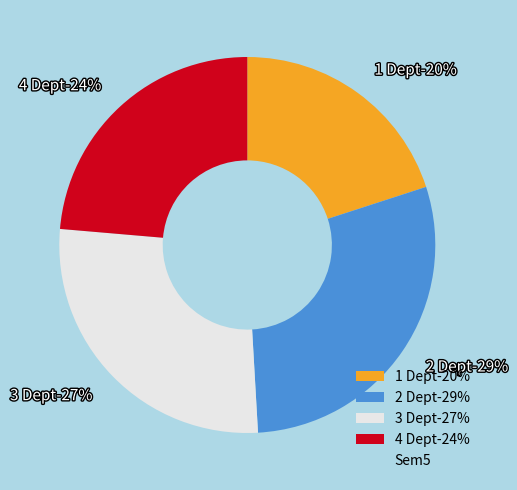

Rank the categories by value from highest to lowest.

2 Dept, 3 Dept, 4 Dept, 1 Dept